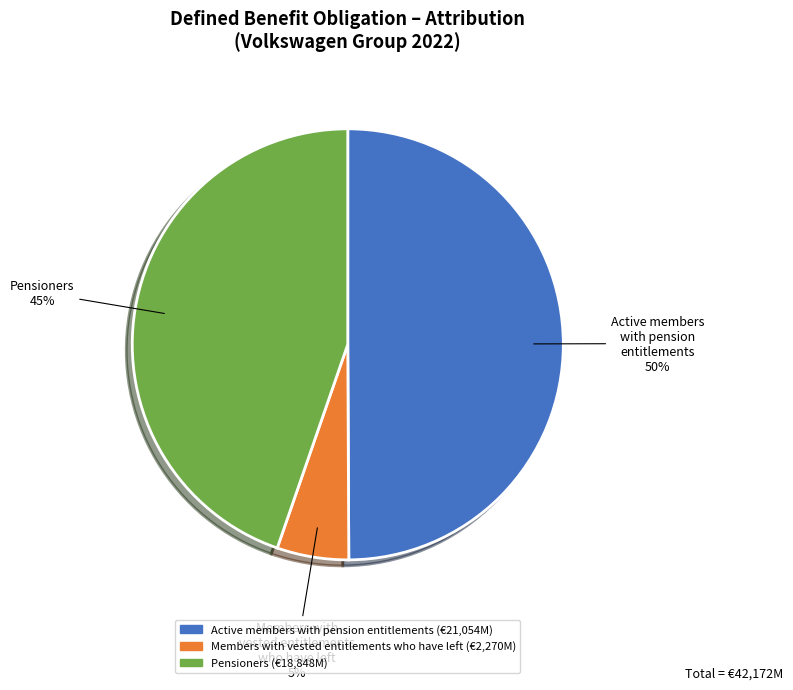

Does Pensioners account for over 50% of the chart?

No